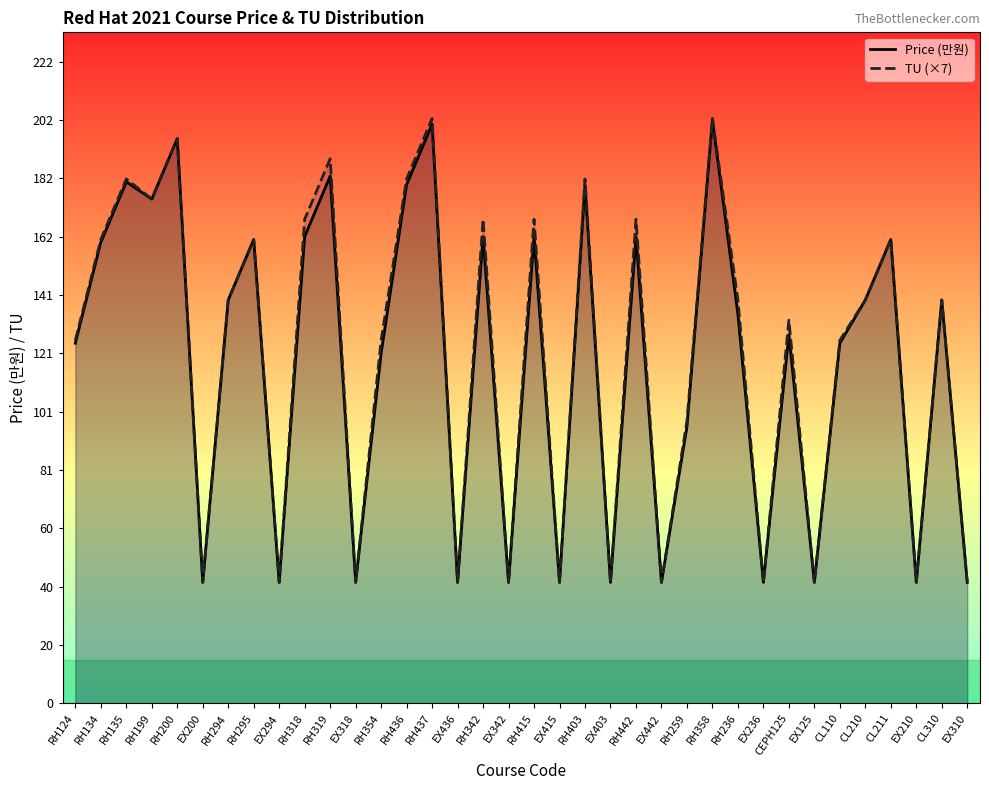

True or false: TU (×7) and Price (만원) cross at least once.

False